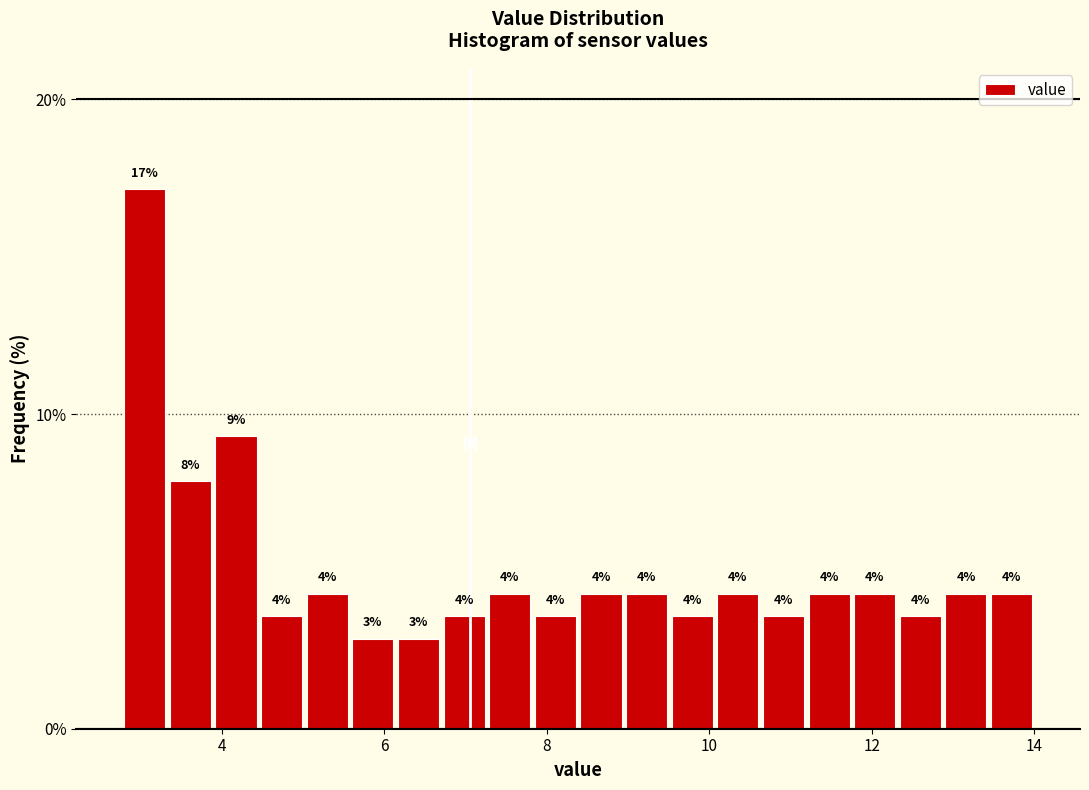

Read against the x-axis, roughly where is the centre of the tallest bar?

3.0